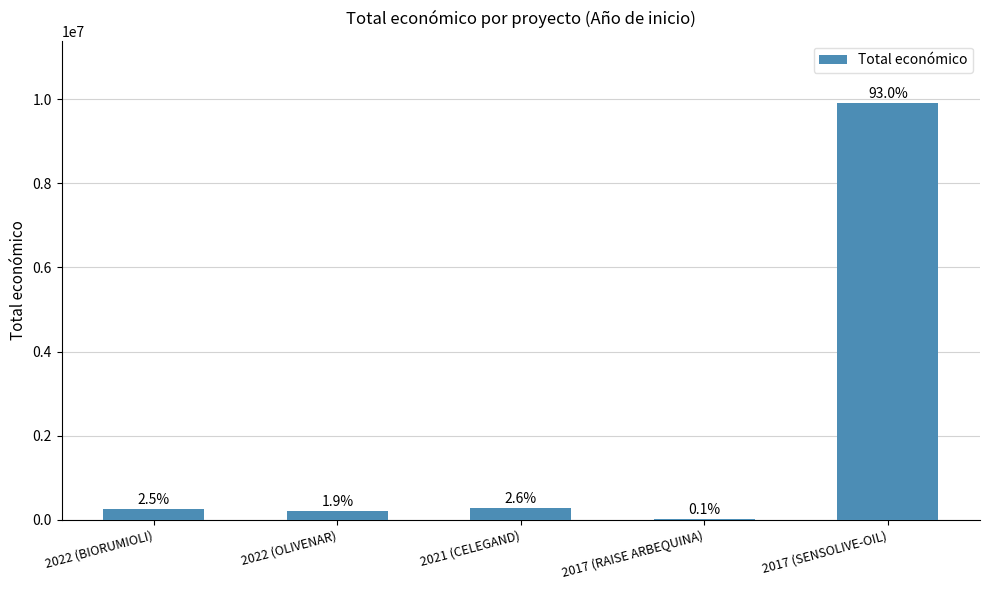

What is the label of the 3rd bar from the right?

2021 (CELEGAND)